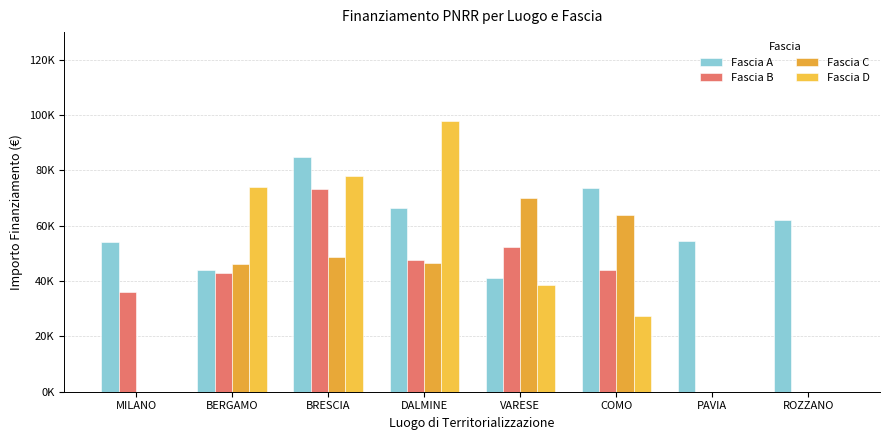

What is the sum of all Fascia C values?

275300.8